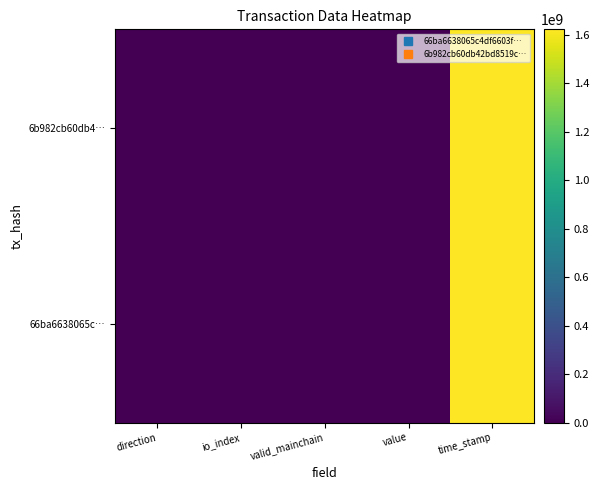

Reading left to right, what are all the values shown in this chart?

66ba6638065c…: direction=-1.0	io_index=1.0	valid_mainchain=1.0	value=0.1	time_stamp=1622120112.0
6b982cb60db4…: direction=1.0	io_index=9.0	valid_mainchain=1.0	value=0.1	time_stamp=1622119748.0